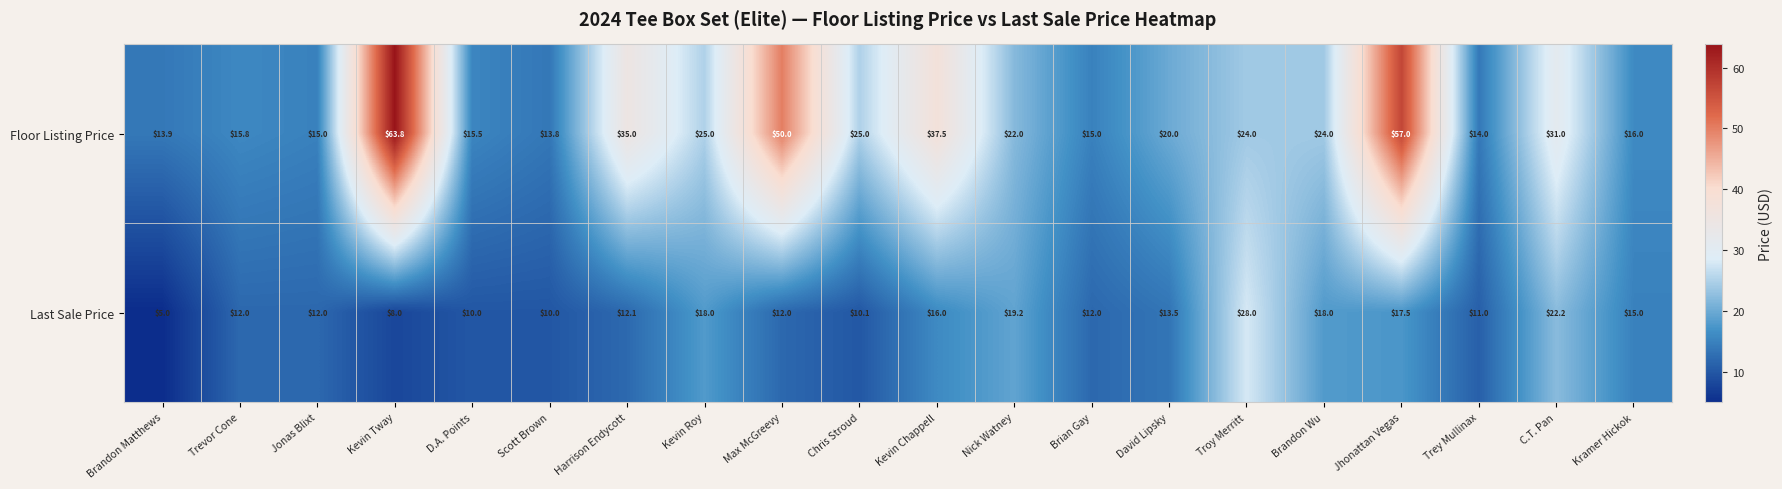

What is the difference between the Last Sale Price values at Kevin Chappell and Kevin Roy?

2.0